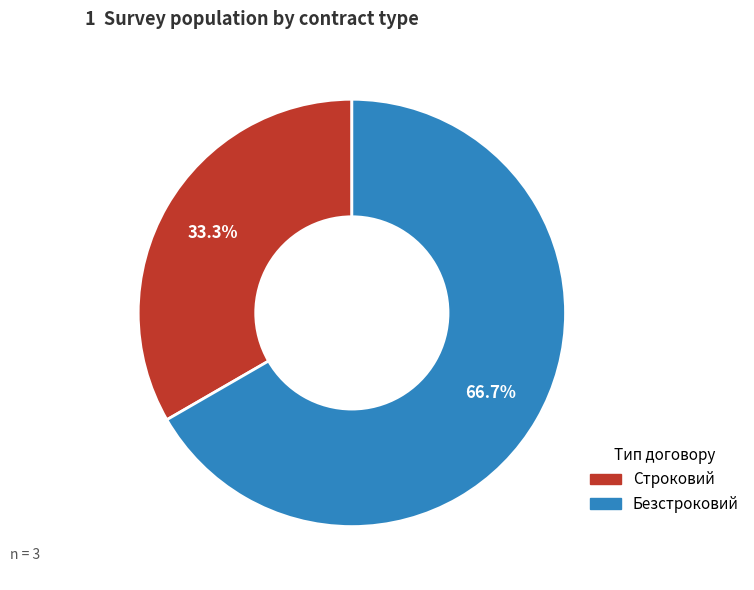

How many segments does this pie chart have?

2